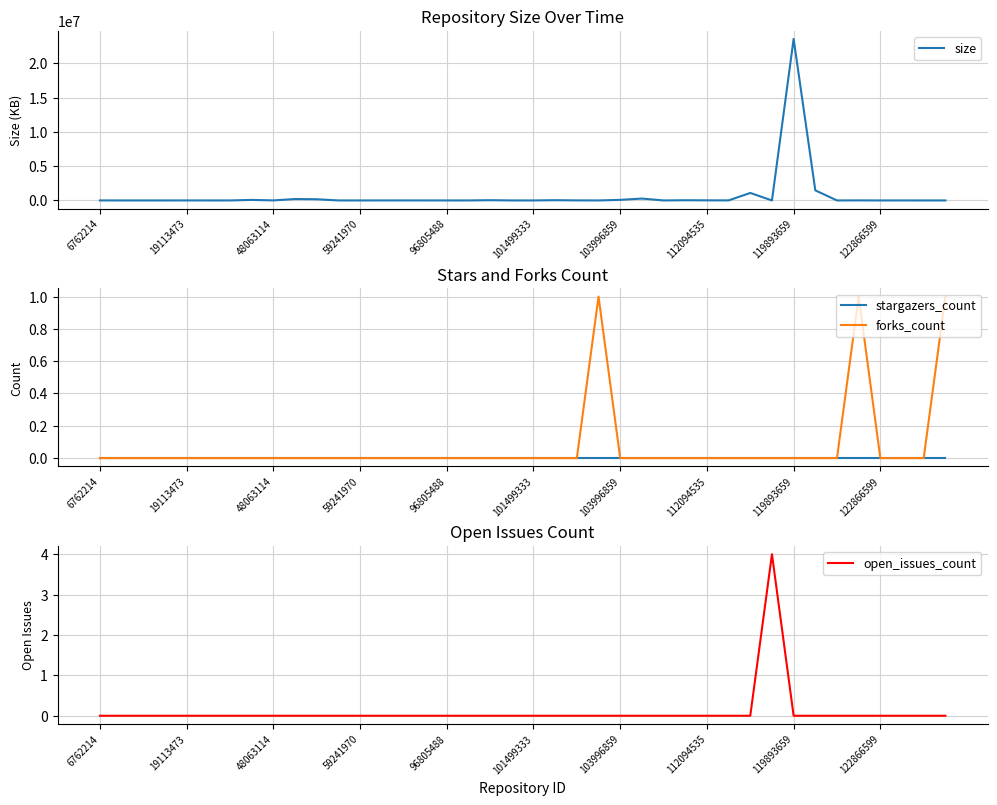

What are all the series names shown in the legend?

size, stargazers_count, forks_count, open_issues_count